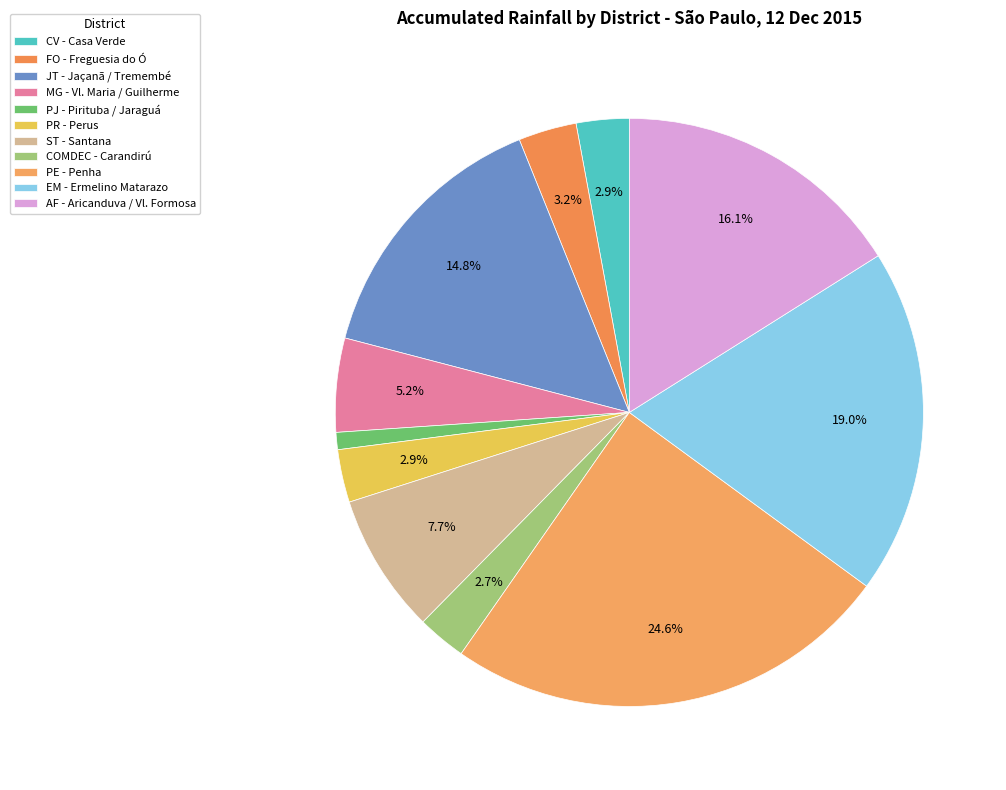

What portion of the pie excludes EM - Ermelino Matarazo?

81.0%